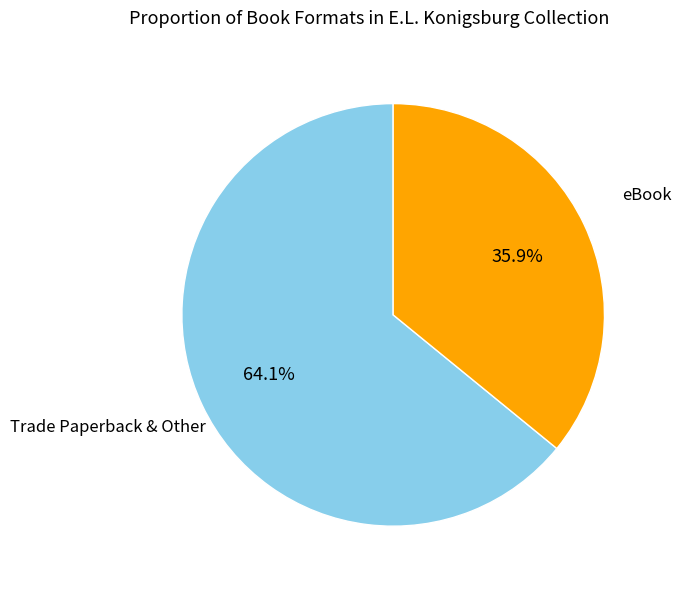

What is the ratio of the value at eBook to the value at Trade Paperback & Other?

0.6